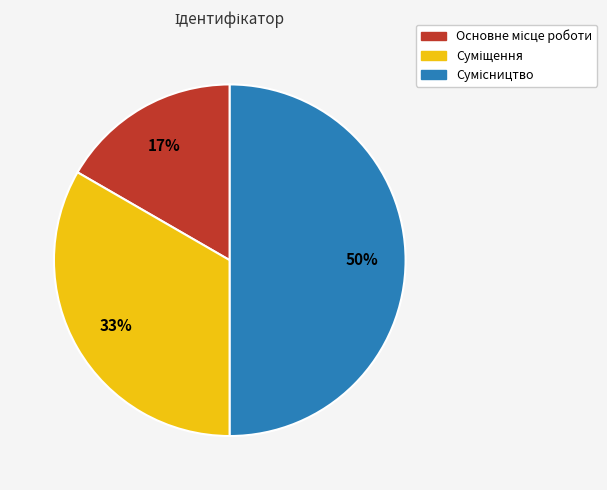

To the nearest percent, what is the difference between the largest and smallest slice percentages?

33%